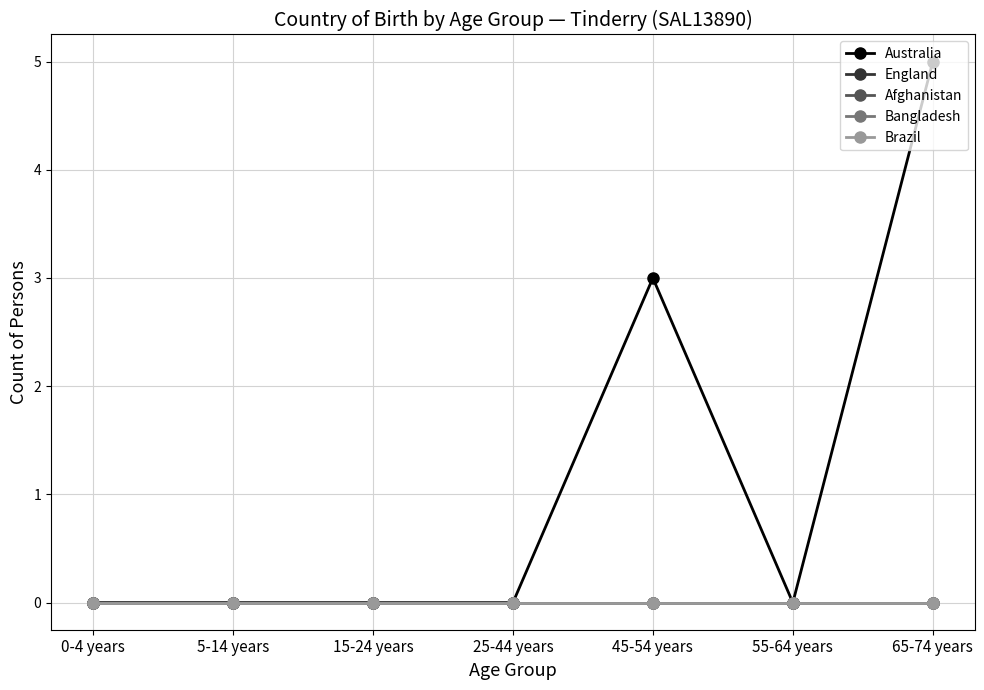

Is this an area chart (filled region under the line)?

No